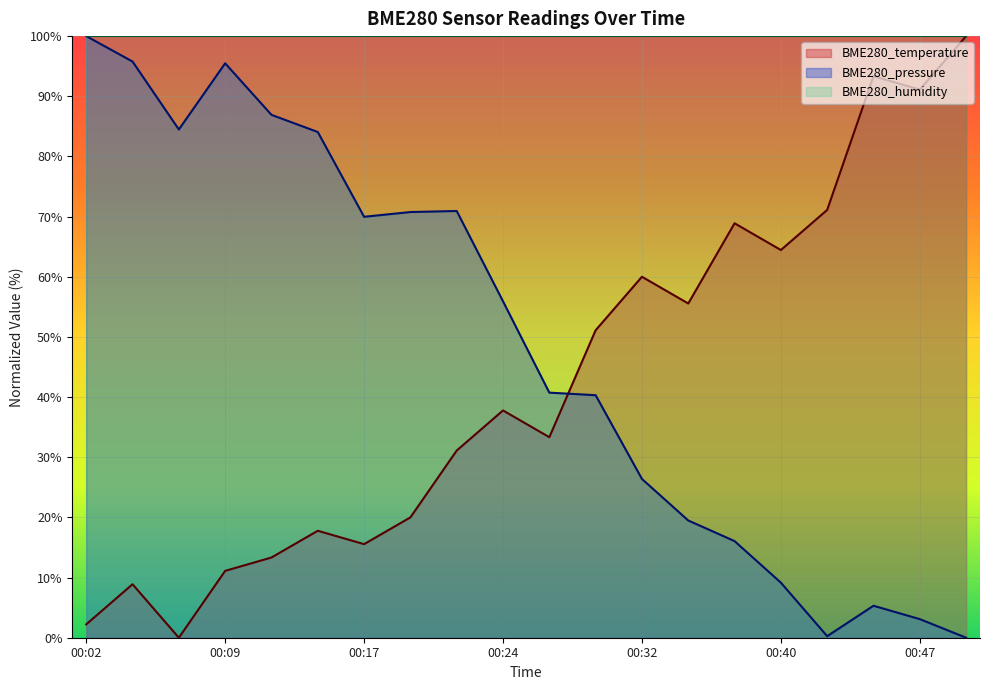

At which category is the sum across all series the highest?

00:09